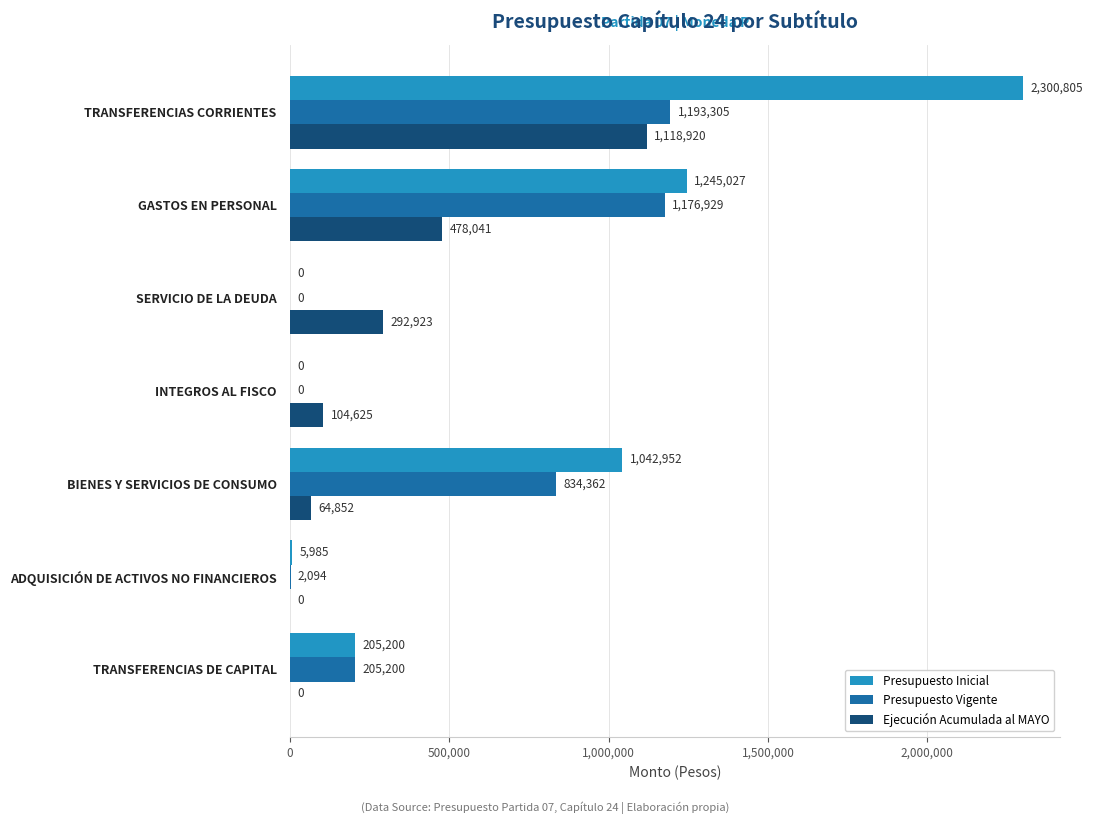

What is the approximate value of Ejecución Acumulada al MAYO at GASTOS EN PERSONAL, to the nearest 10?

478040